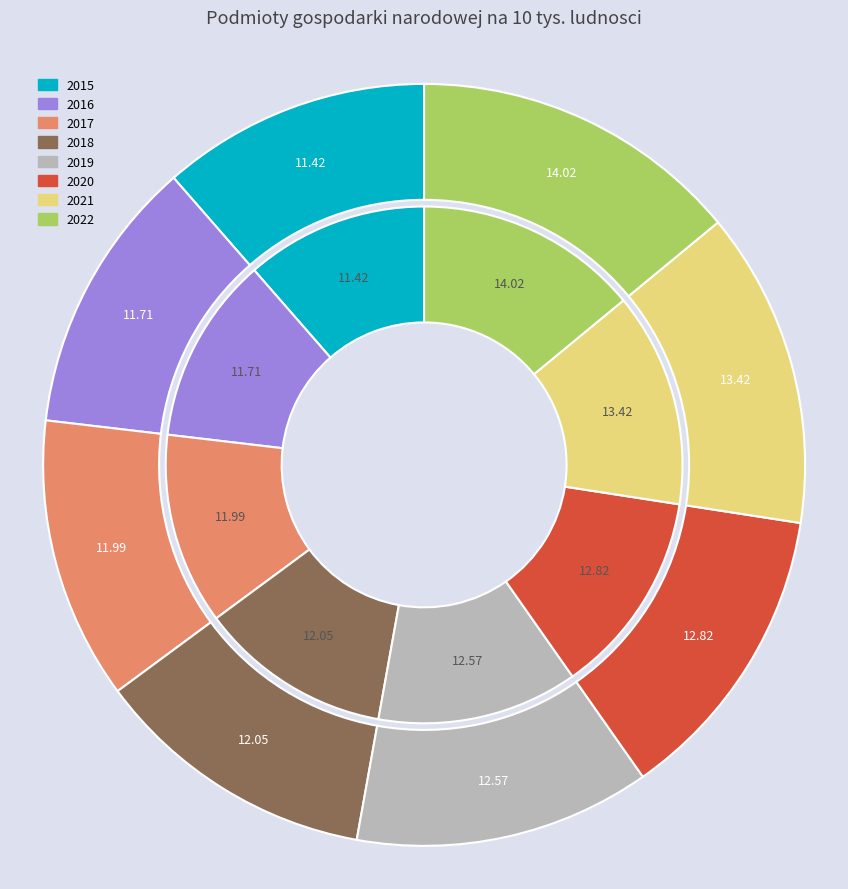

To the nearest percent, what is the average slice percentage?

12%